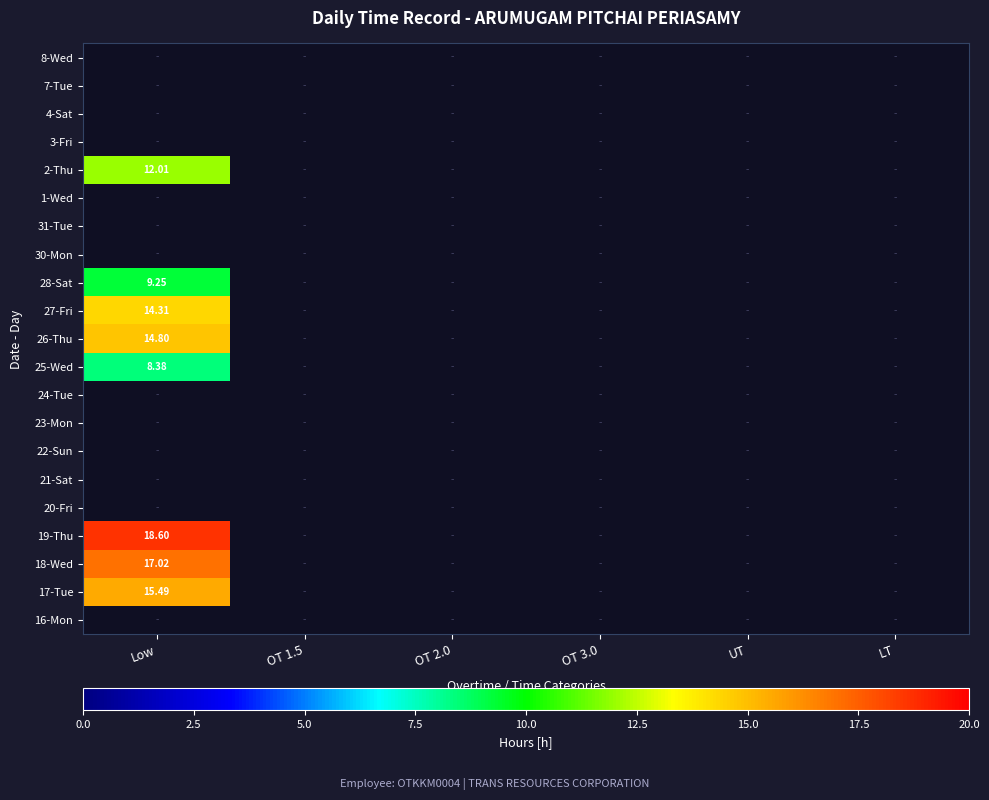

Is the value of 7-Tue at LT greater than the value of 8-Wed at Low?

No